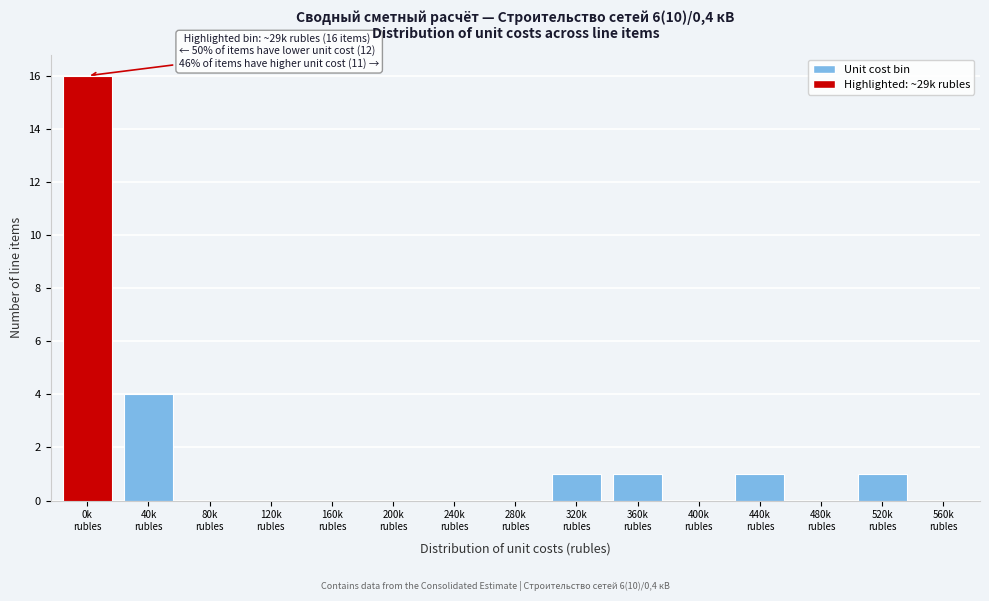

What is the maximum value shown in the chart?

16